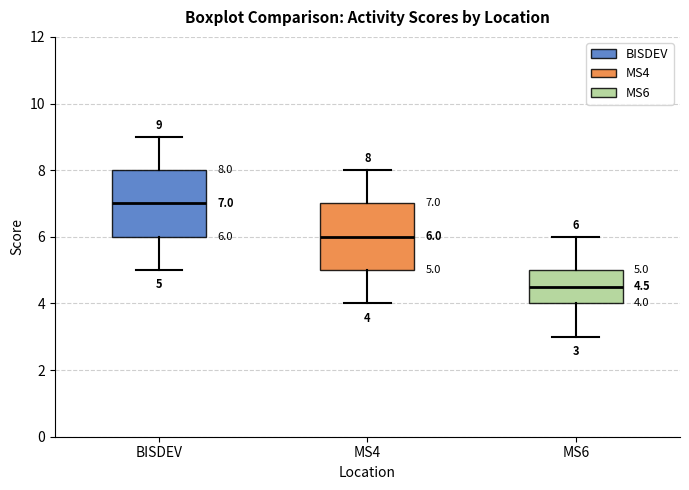

Which box has the highest median line?

BISDEV